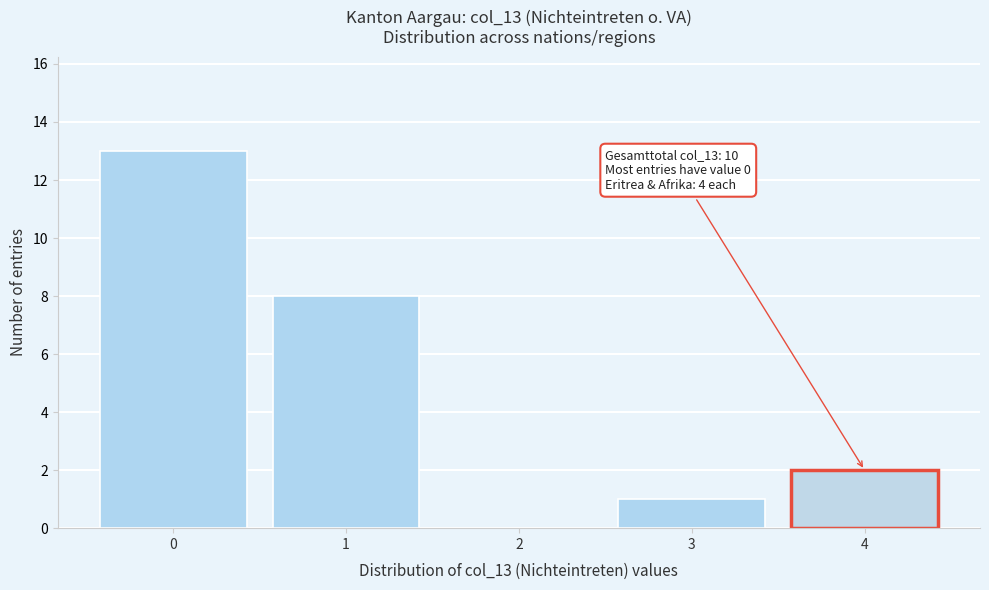

Reading left to right, extract all data points from this chart.

0=13	1=8	2=0	3=1	4=2